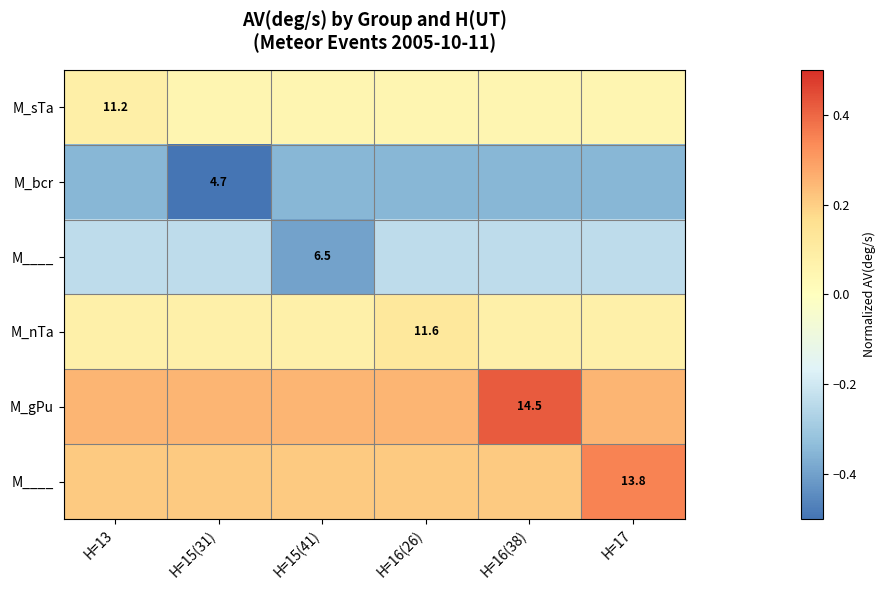

Count the number of categories in the chart.

6